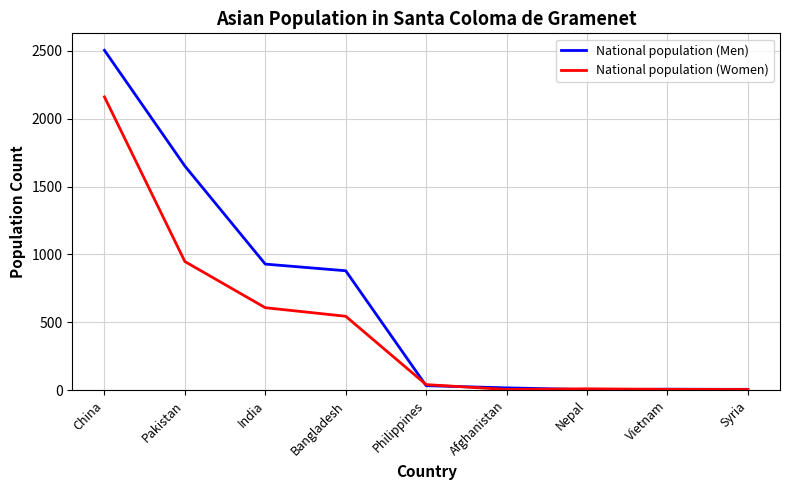

At which label is National population (Women) closest to 1083?

Pakistan